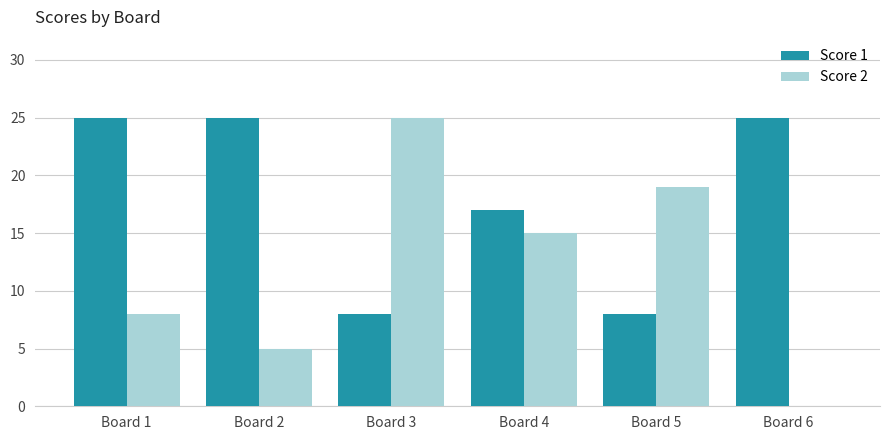

What are all the series names shown in the legend?

Score 1, Score 2